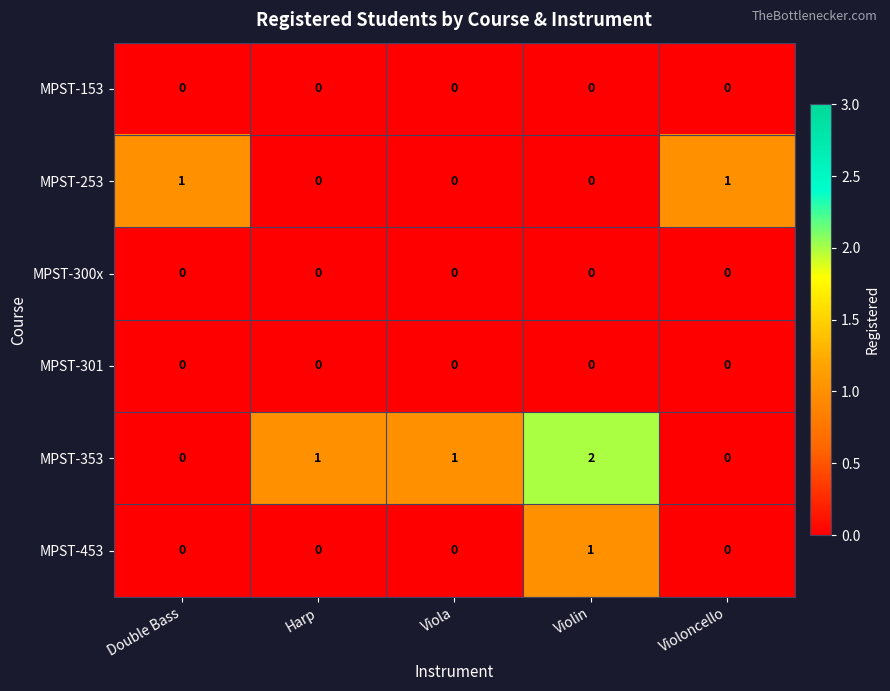

Which series has the widest spread of values?

MPST-353